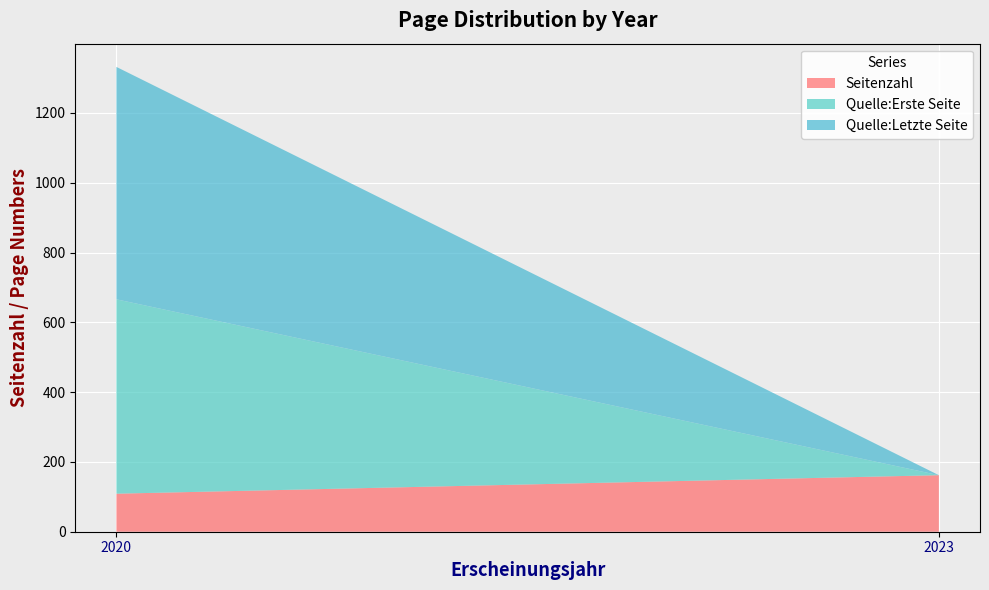

Reading right to left, transcribe the values for Seitenzahl.

162	109